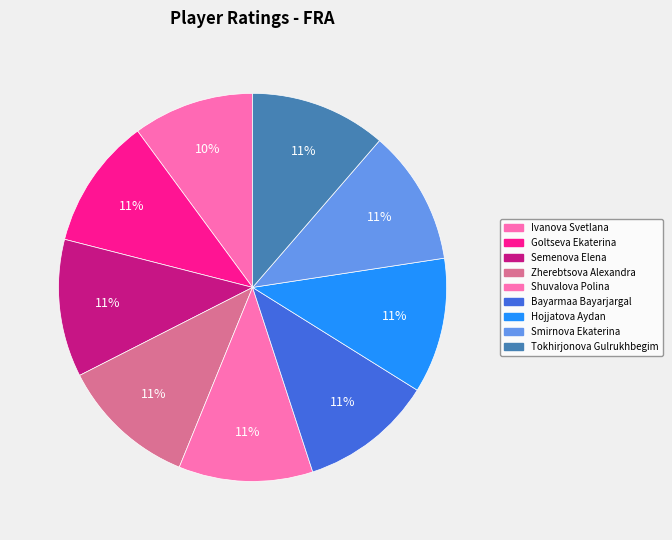

Is Shuvalova Polina the majority of the pie?

No